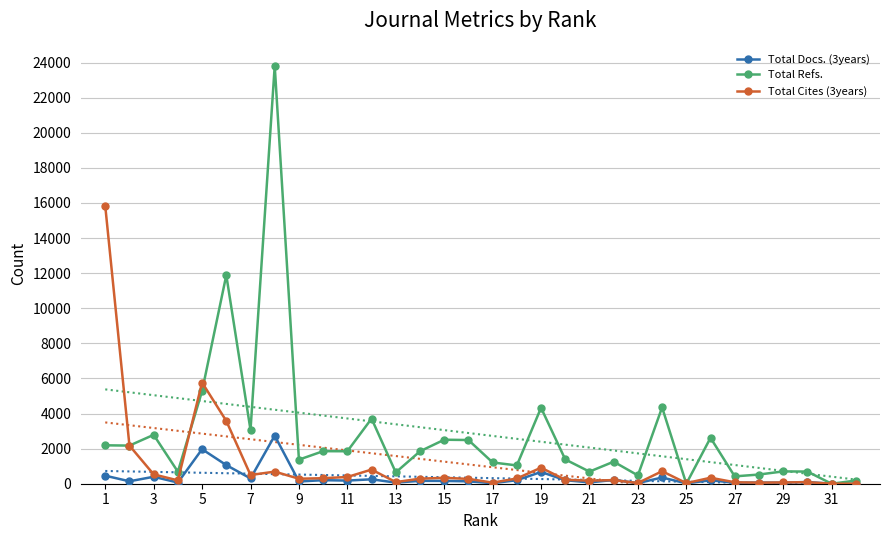

Which series has the largest total across all categories?

Total Refs.